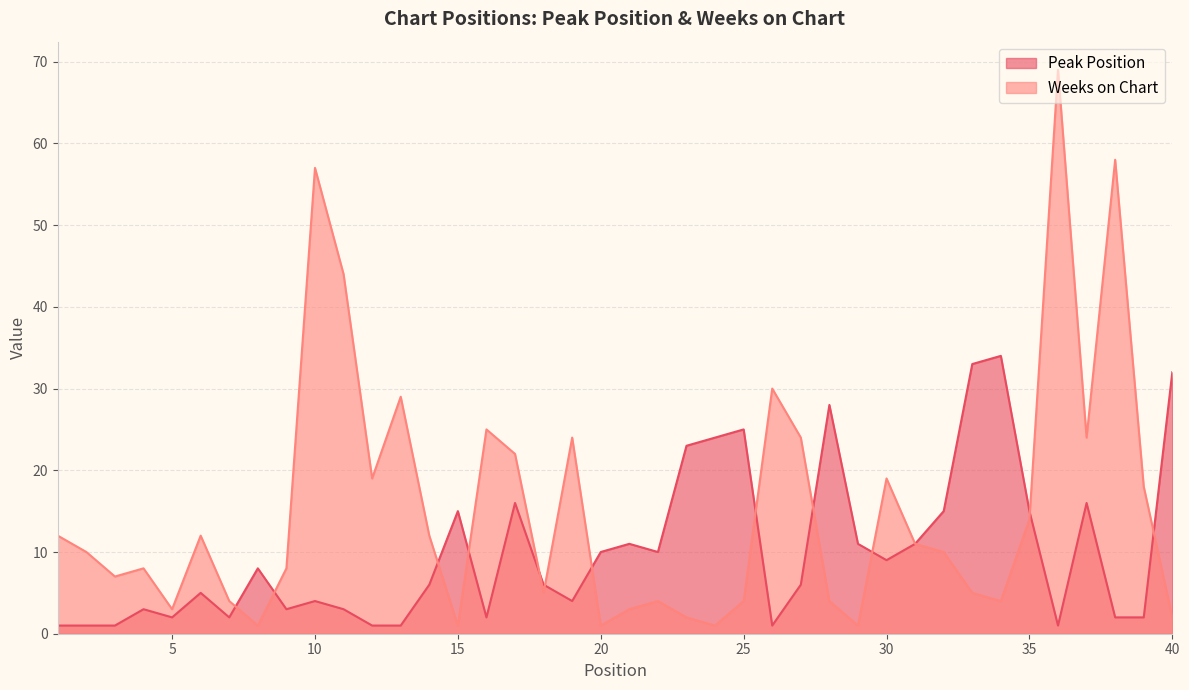

At which category is the sum across all series the highest?

36